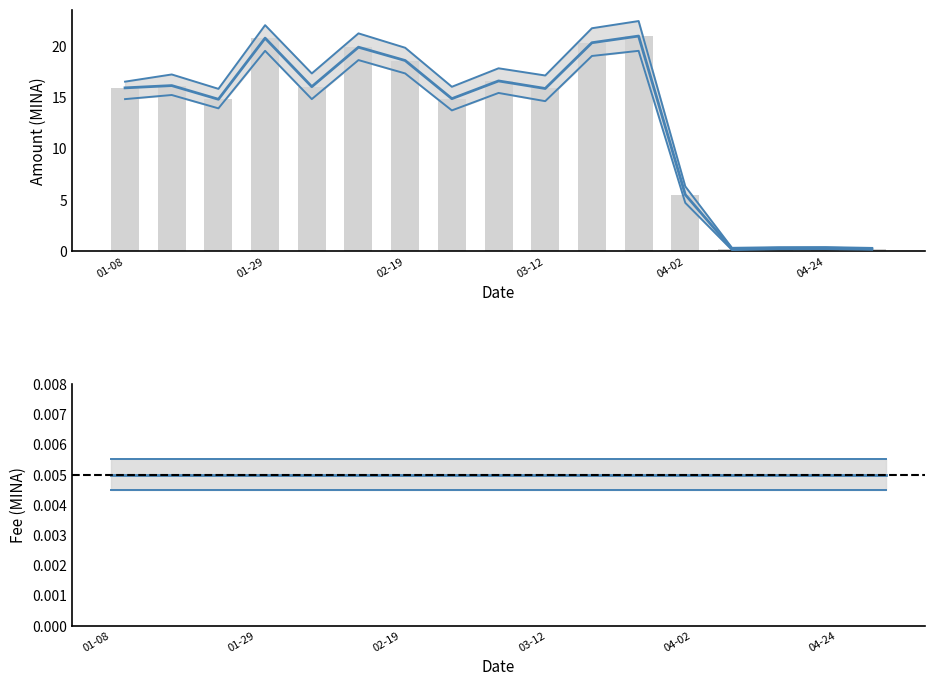

Reading left to right, extract all data points from this chart.

Amount: 15.9	16.1	14.8	20.7	16.0	19.9	18.6	14.8	16.6	15.8	20.3	20.9	5.5	0.2	0.3	0.3	0.2
Amount_upper: 16.5	17.2	15.8	22.0	17.3	21.2	19.8	16.0	17.8	17.1	21.7	22.4	6.3	0.3	0.4	0.4	0.3
Amount_lower: 14.8	15.2	13.9	19.5	14.8	18.6	17.3	13.7	15.4	14.6	19.0	19.5	4.7	0.1	0.2	0.2	0.1